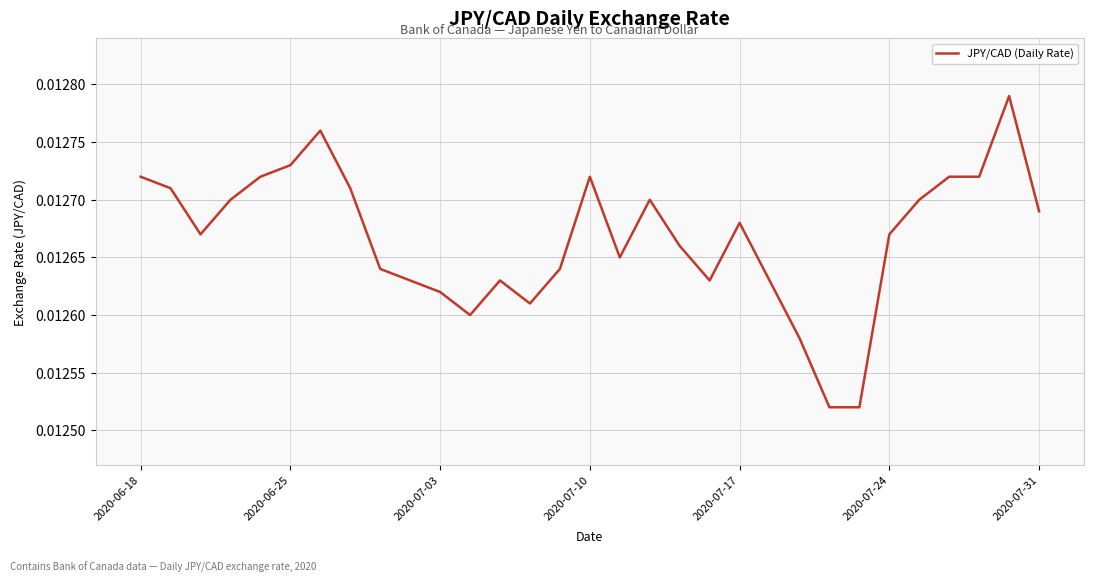

How many values are between 0 and 1?

31